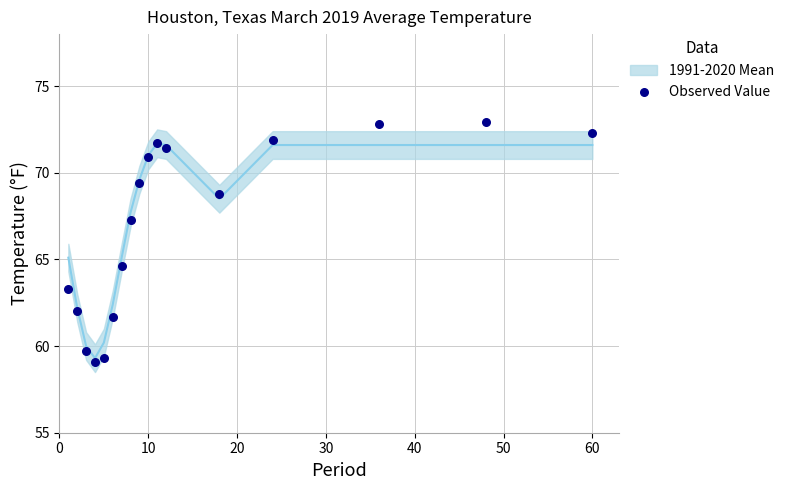

What is the range of Y values (max minus min)?

13.8